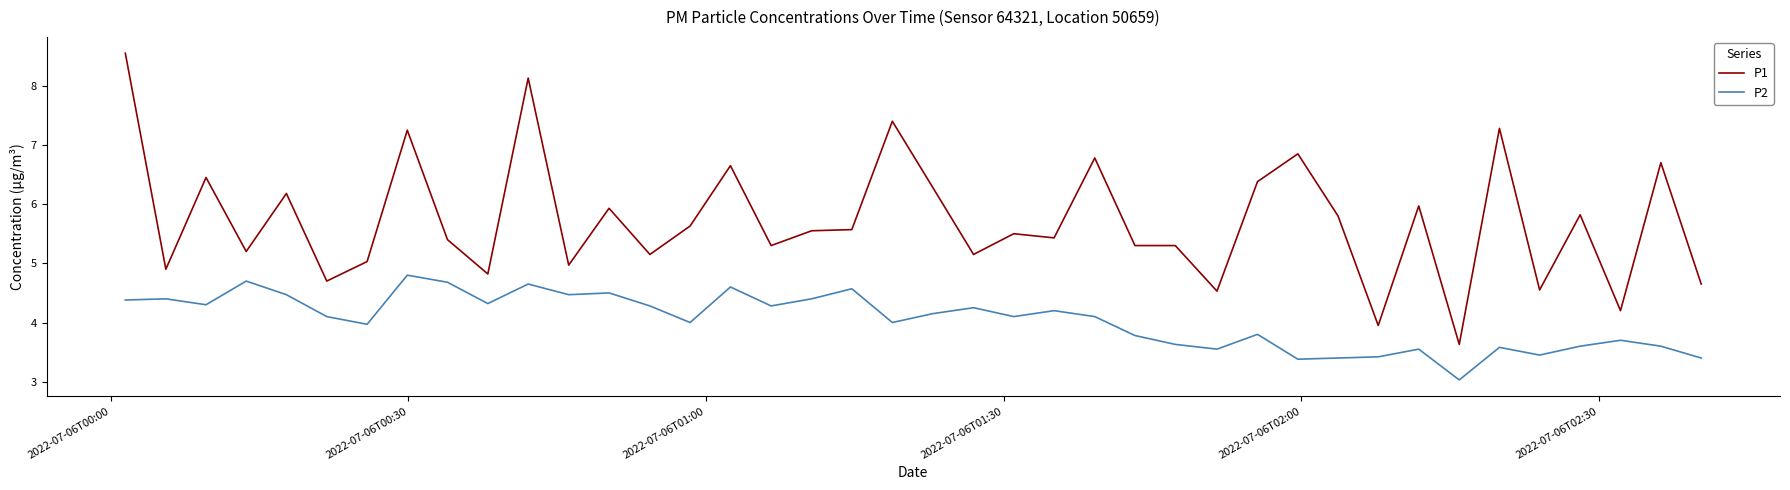

What is the maximum value for P2?

4.8